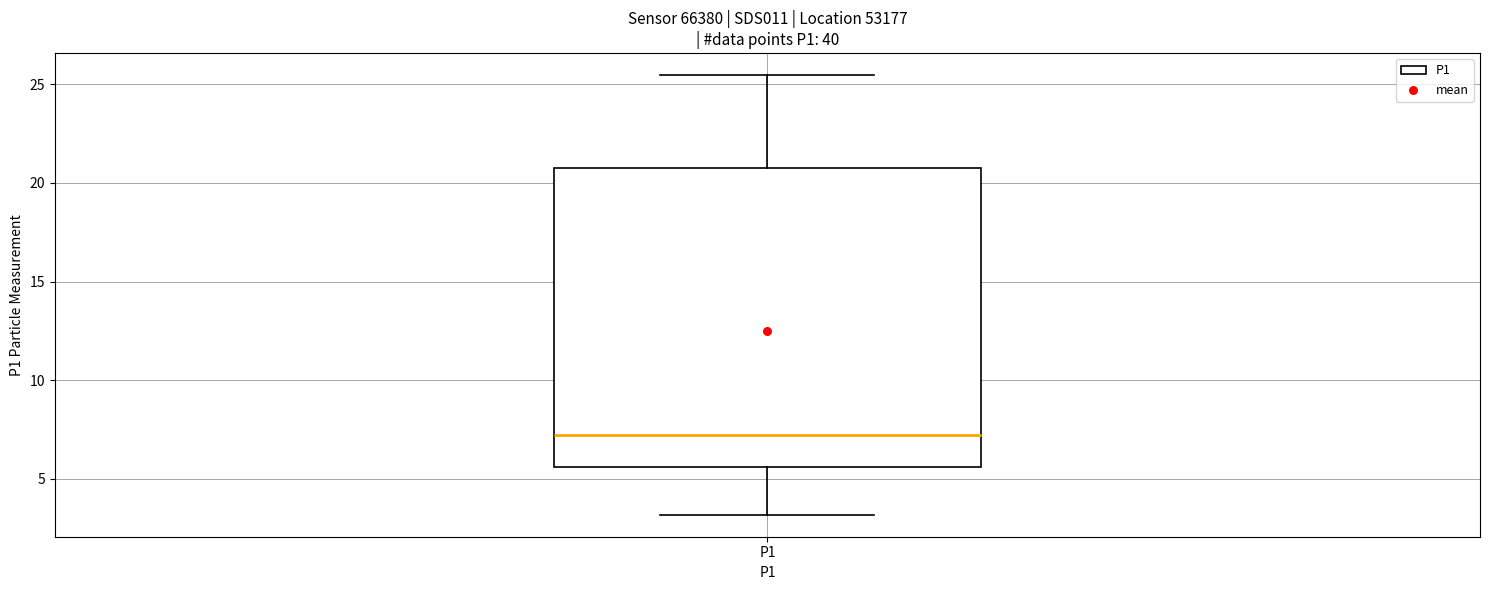

Where does the upper whisker of the box for P1 end on the y-axis? The values are not printed on the chart, so give them approximately, as read against the axis.

25.5